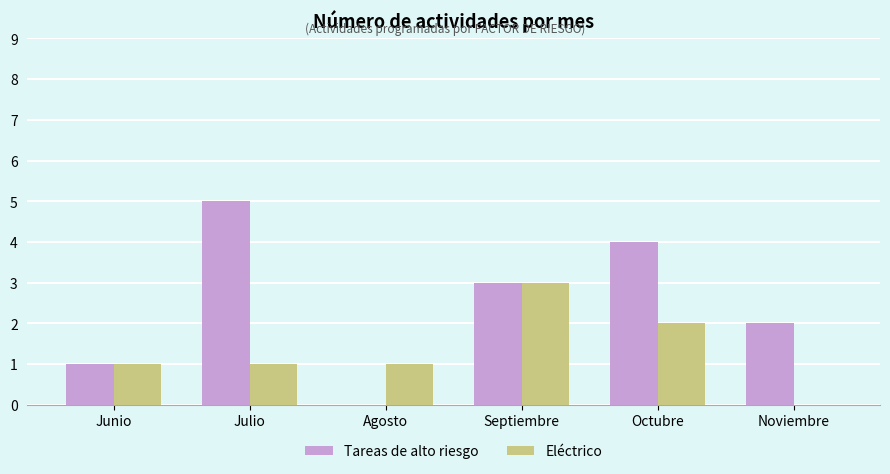

What is the total value across all series at Agosto?

1